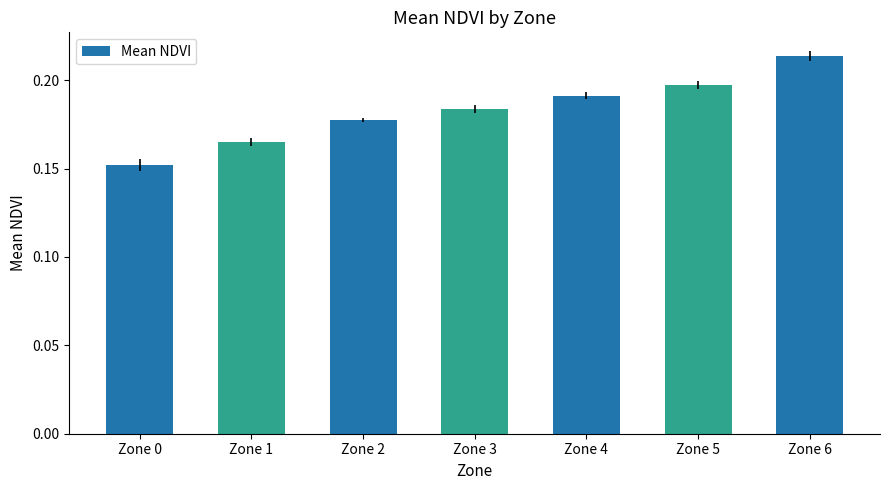

Which has a higher value, Zone 3 or Zone 6?

Zone 6